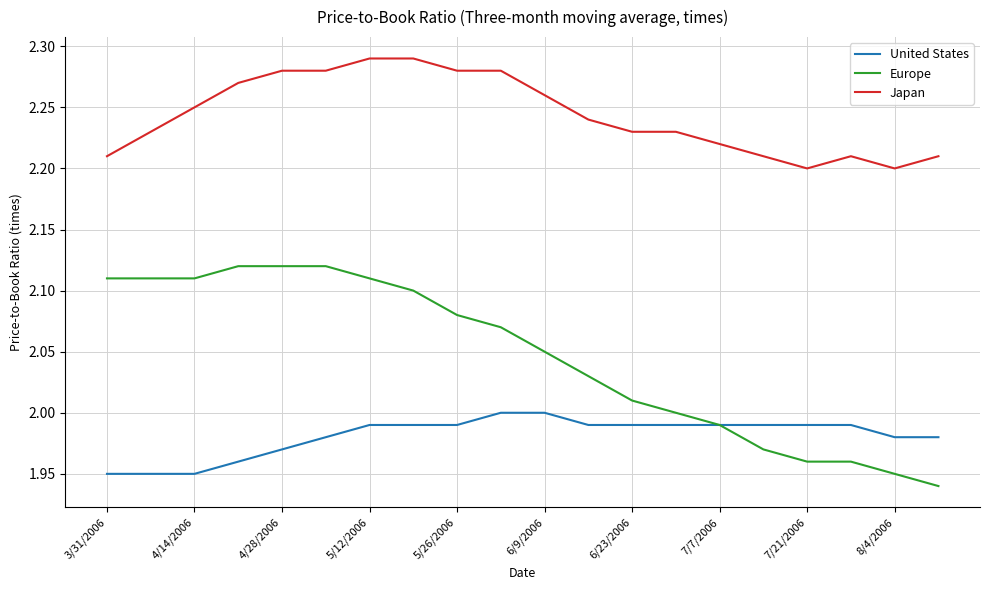

List the series in order of their overall mean, highest first.

Japan, Europe, United States